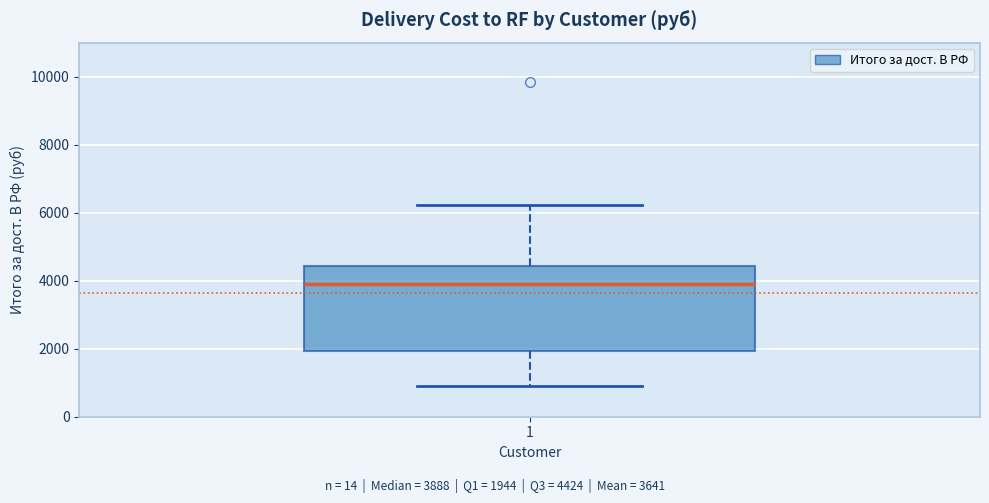

Where is the upper edge of the box at x = 1 on the y-axis? The values are not printed on the chart, so give them approximately, as read against the axis.

4400